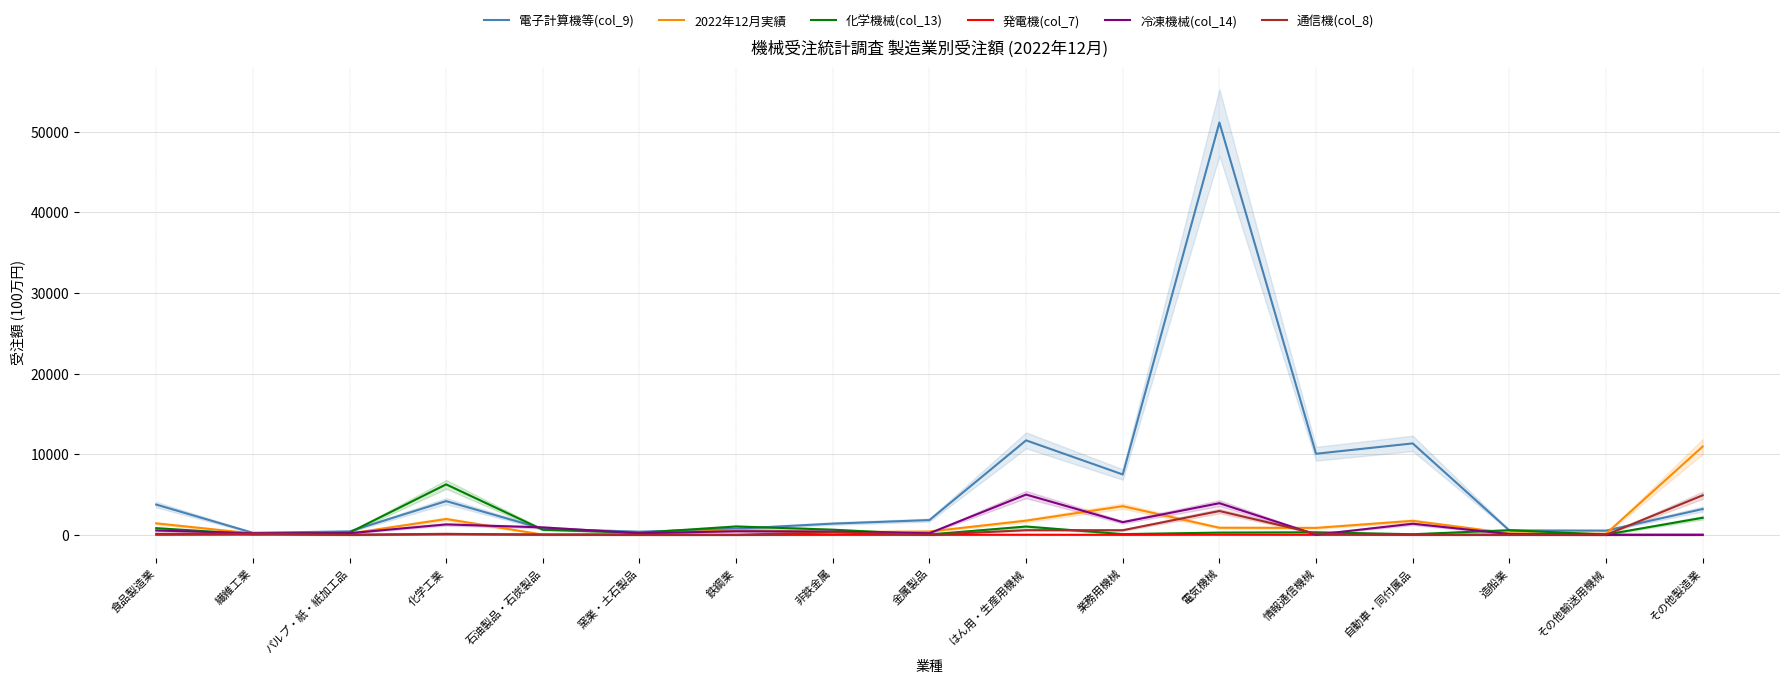

What is the total value across all series at 繊維工業?

852